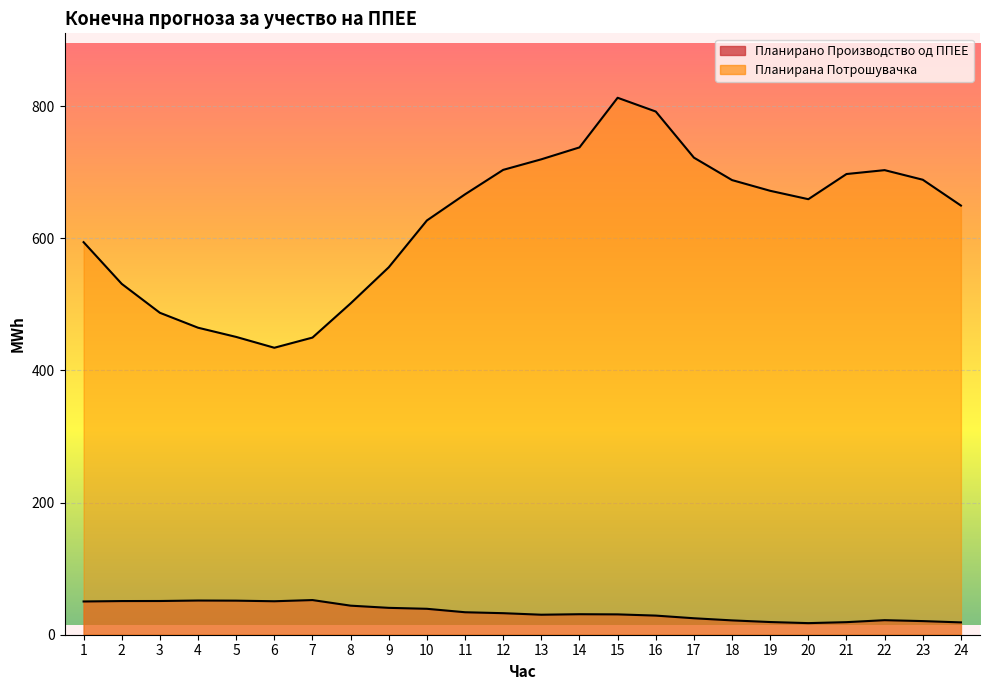

How many categories are shown in the chart?

24